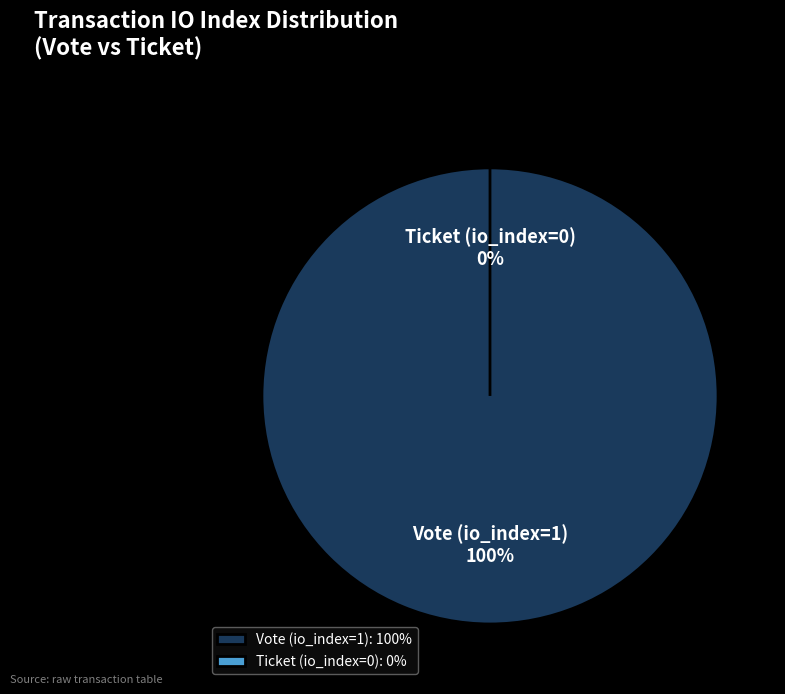

Does any single category account for the majority?

Yes